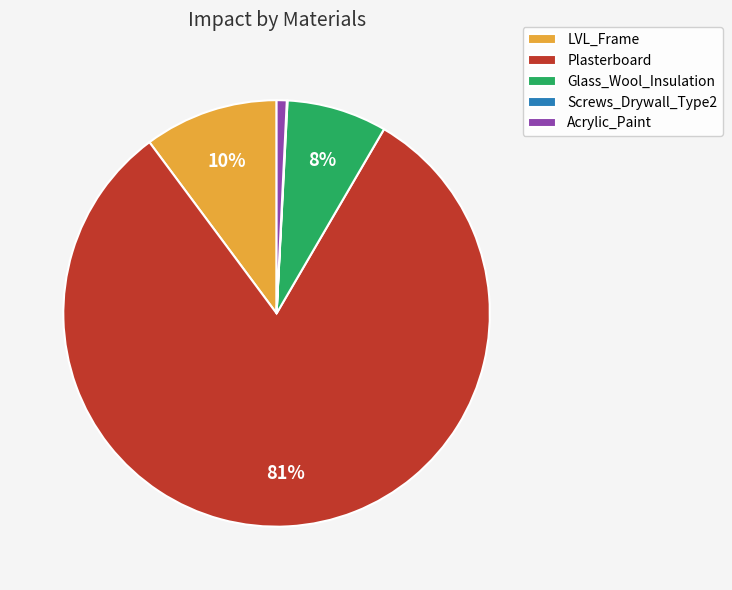

What percentage is the Acrylic_Paint slice, to the nearest percent?

1%